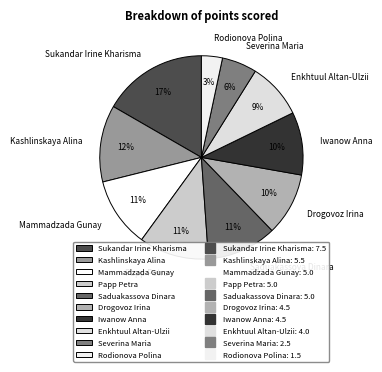

To the nearest percent, what is the combined percentage of Severina Maria and Papp Petra?

17%